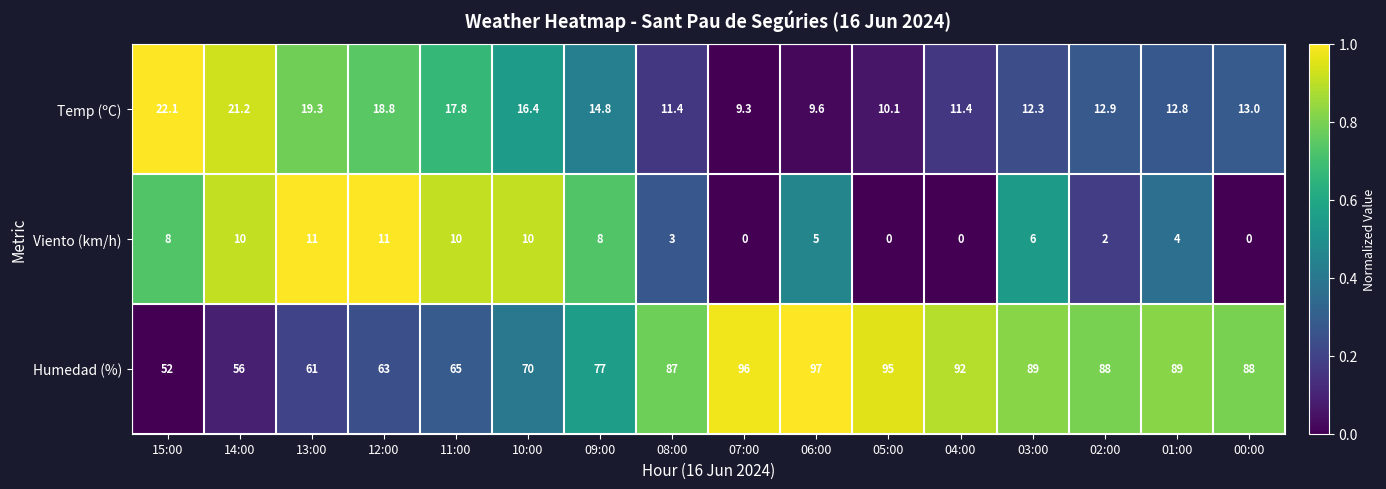

The Viento (km/h) series shows 6.0 at 03:00. True or false?

True